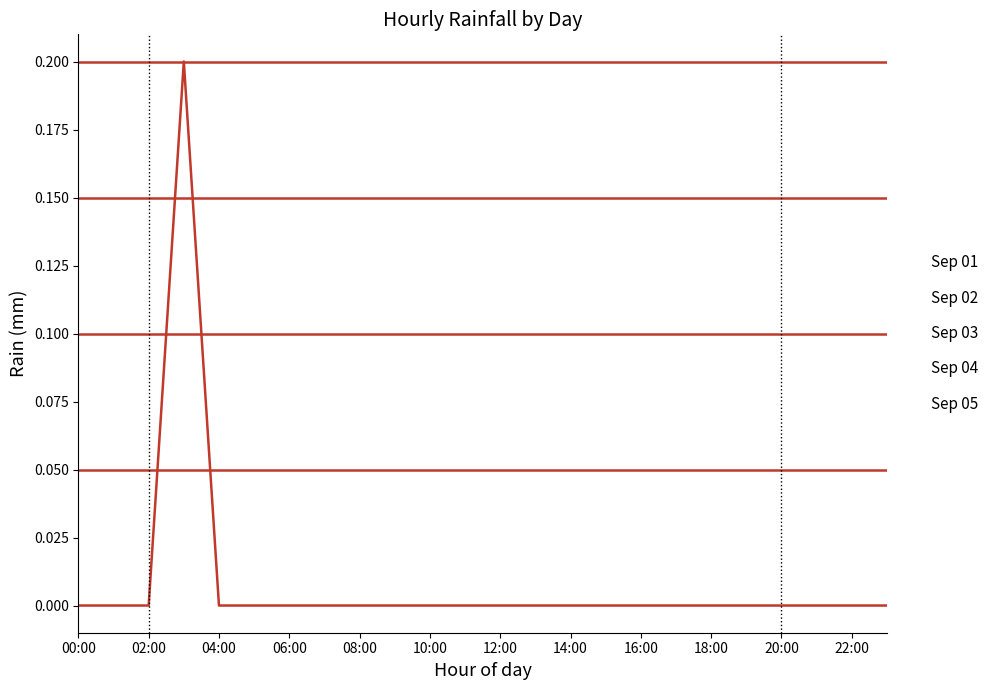

How many lines are shown in the chart?

5